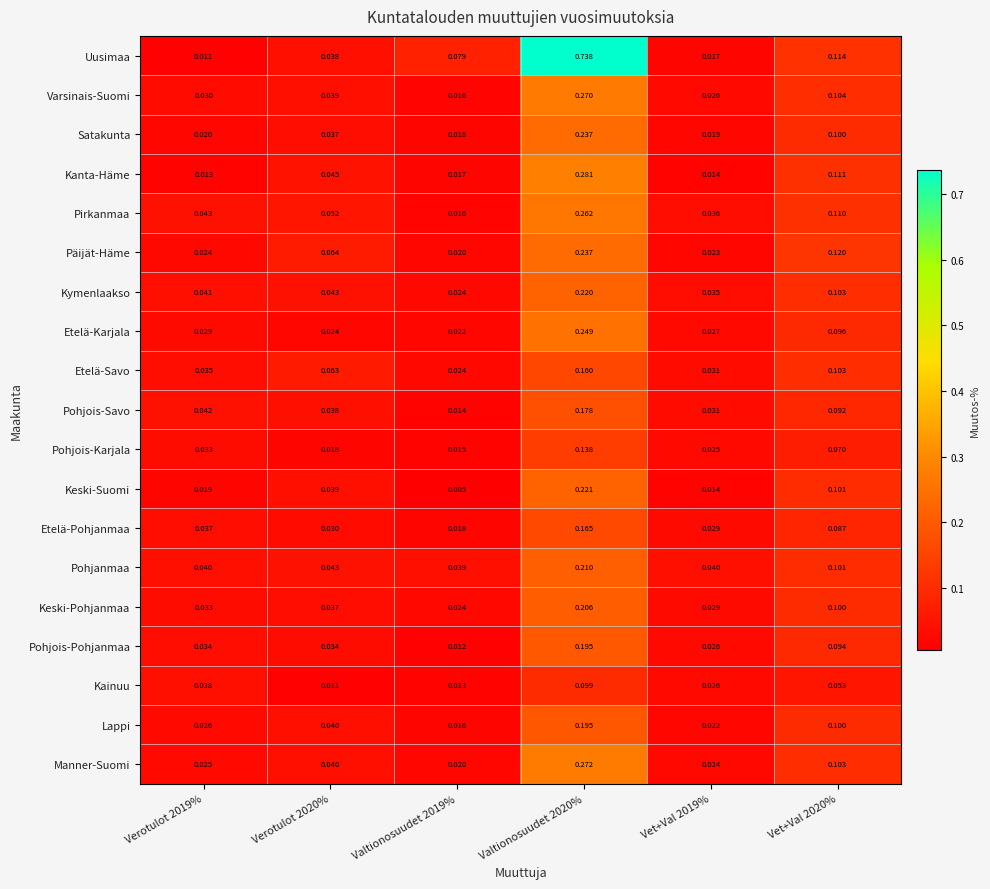

At which category does the chart reach its peak across all series?

Valtionosuudet 2020%